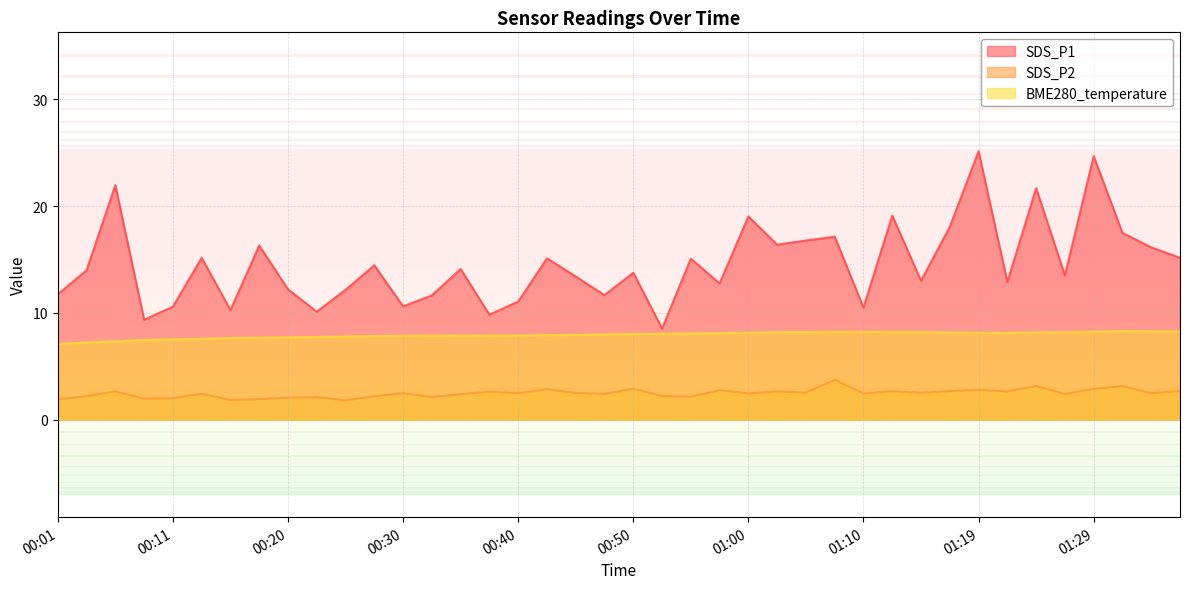

True or false: SDS_P1 and SDS_P2 cross at least once.

False